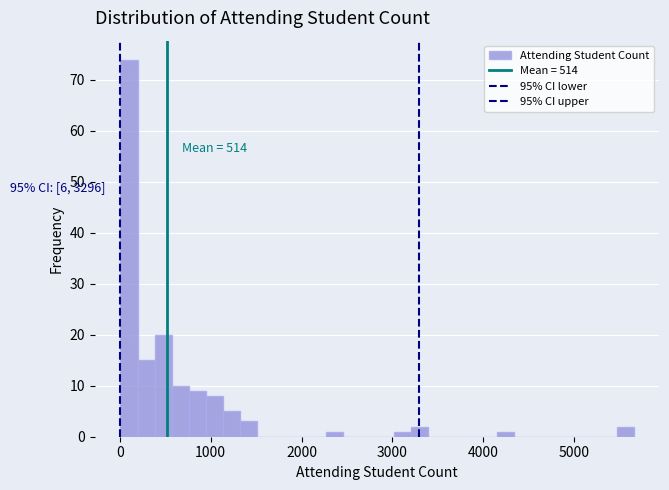

Around what value on the x-axis is the tallest bar? Give the approximate position of its centre, as read against the axis.

100